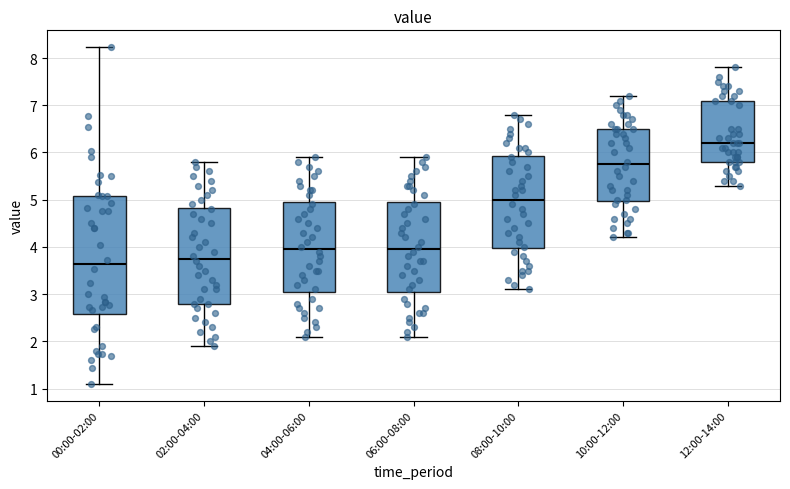

Reading left to right, transcribe this box plot: for each box, give where its median line is, the range the box spans, and where its two whiskers end, as read against the y-axis. The values are not printed on the chart, so give them approximately, as read against the axis.

00:00-02:00: median 3.6, box 2.6 to 5.1, whiskers 1.1 to 8.2
02:00-04:00: median 3.8, box 2.8 to 4.8, whiskers 1.9 to 5.8
04:00-06:00: median 4.0, box 3.1 to 5.0, whiskers 2.1 to 5.9
06:00-08:00: median 4.0, box 3.1 to 5.0, whiskers 2.1 to 5.9
08:00-10:00: median 5.0, box 4.0 to 5.9, whiskers 3.1 to 6.8
10:00-12:00: median 5.8, box 5.0 to 6.5, whiskers 4.2 to 7.2
12:00-14:00: median 6.2, box 5.8 to 7.1, whiskers 5.3 to 7.8